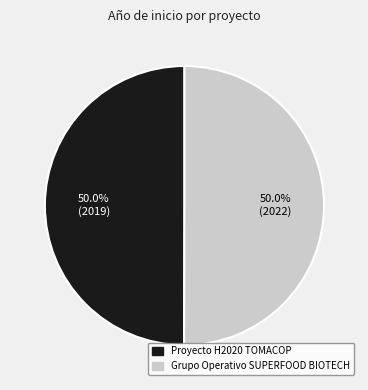

What percentage is the Proyecto H2020 TOMACOP slice, to the nearest percent?

50%